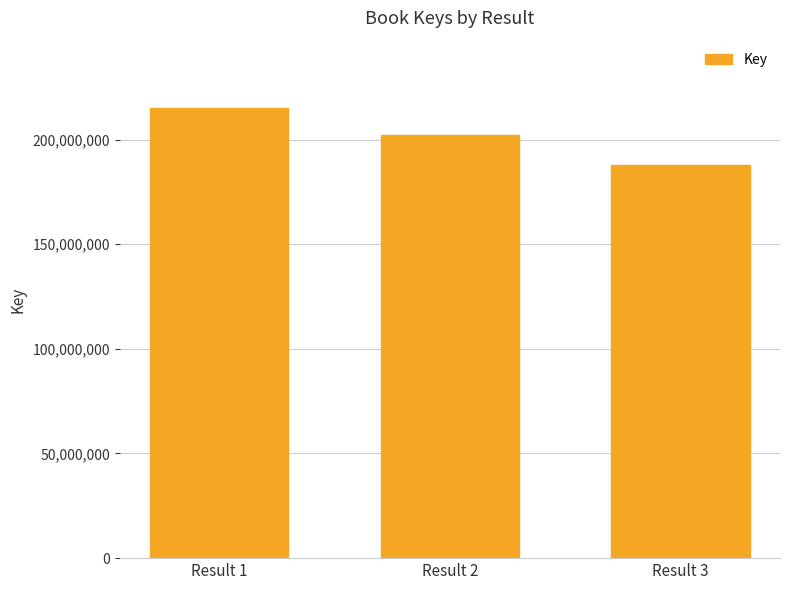

How many values are between 188048314 and 215000652?

3